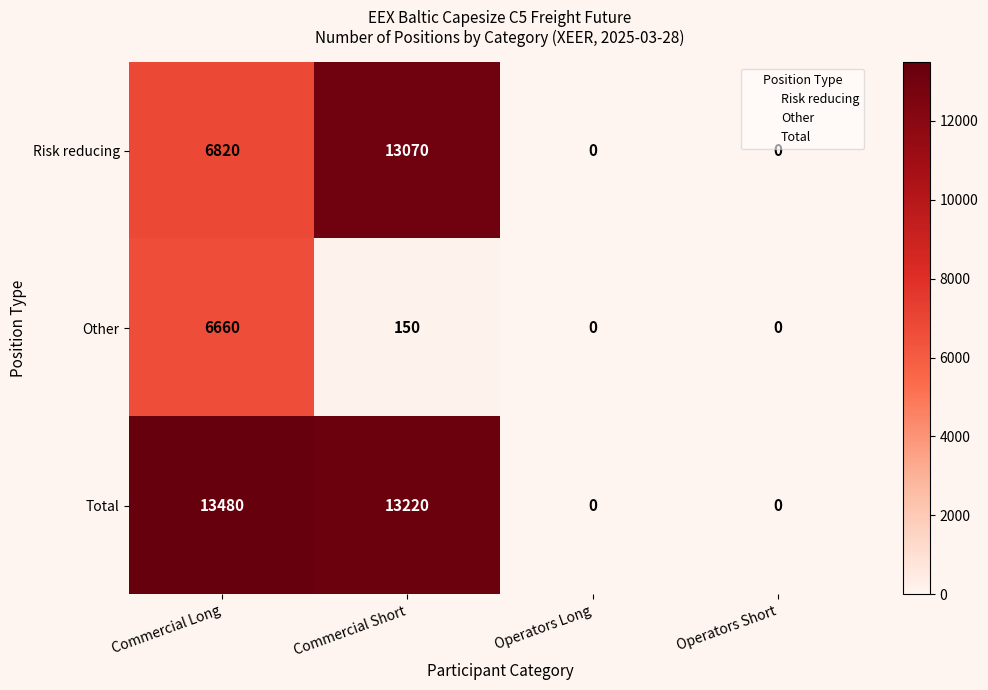

What is the total value across all series at Operators Short?

0